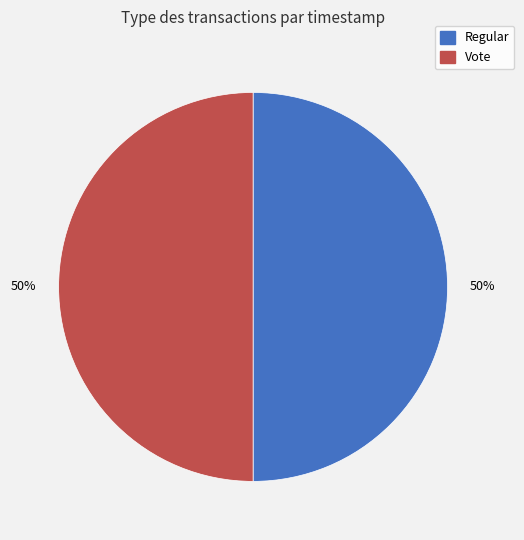

Approximately how many times larger is the value at Vote compared to Regular?

1.0